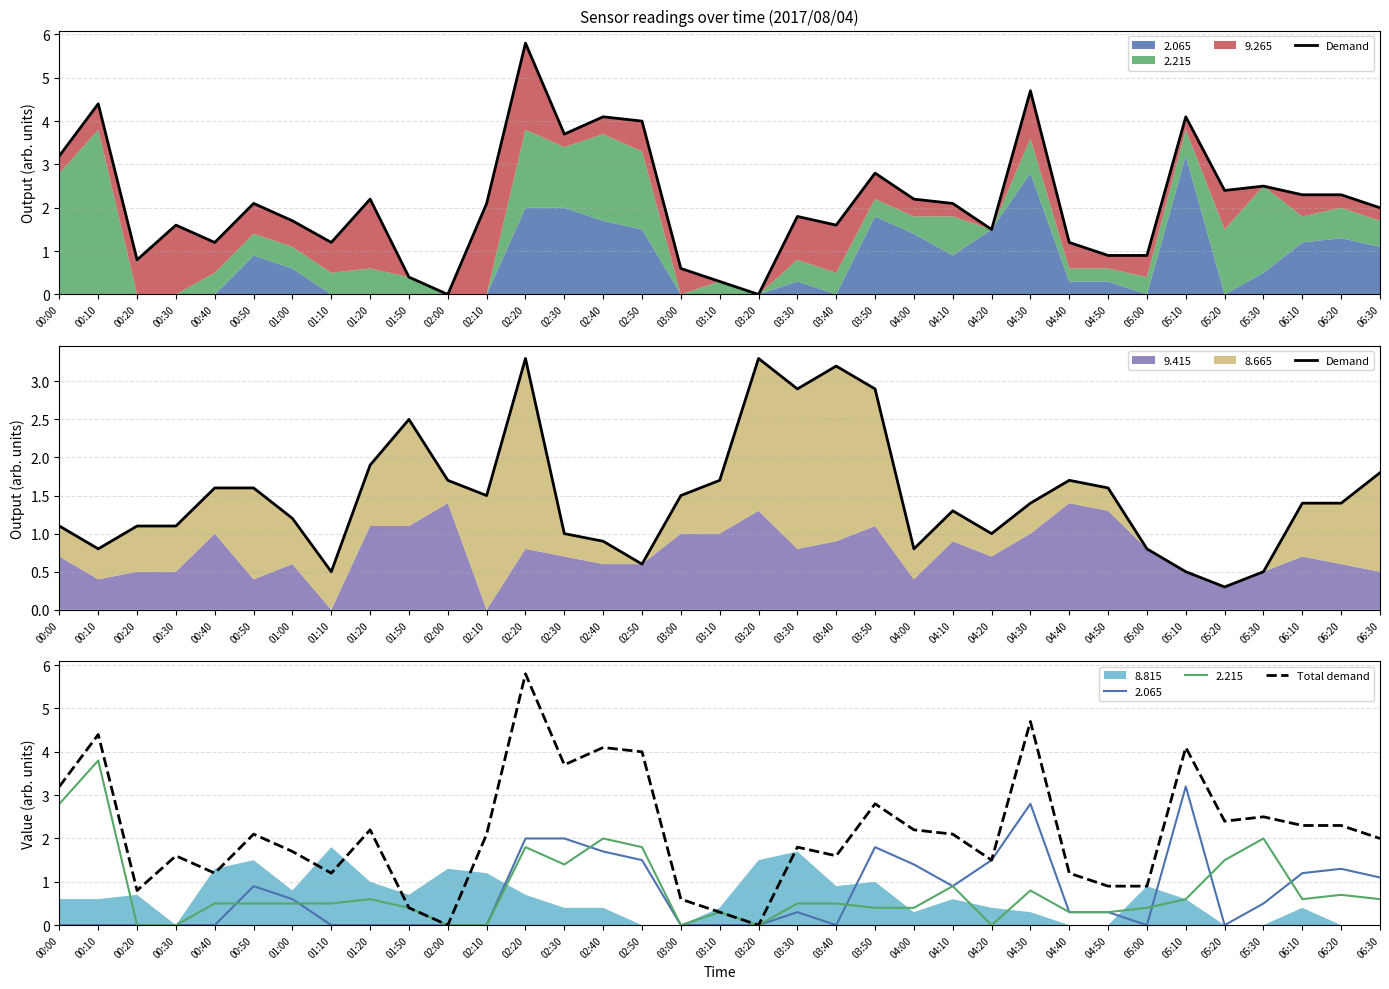

What is the difference between the highest and lowest values at 00:00?

2.1